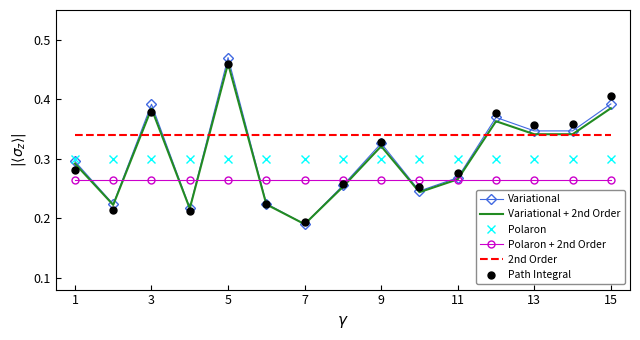

Which series has the widest spread of values?

Variational